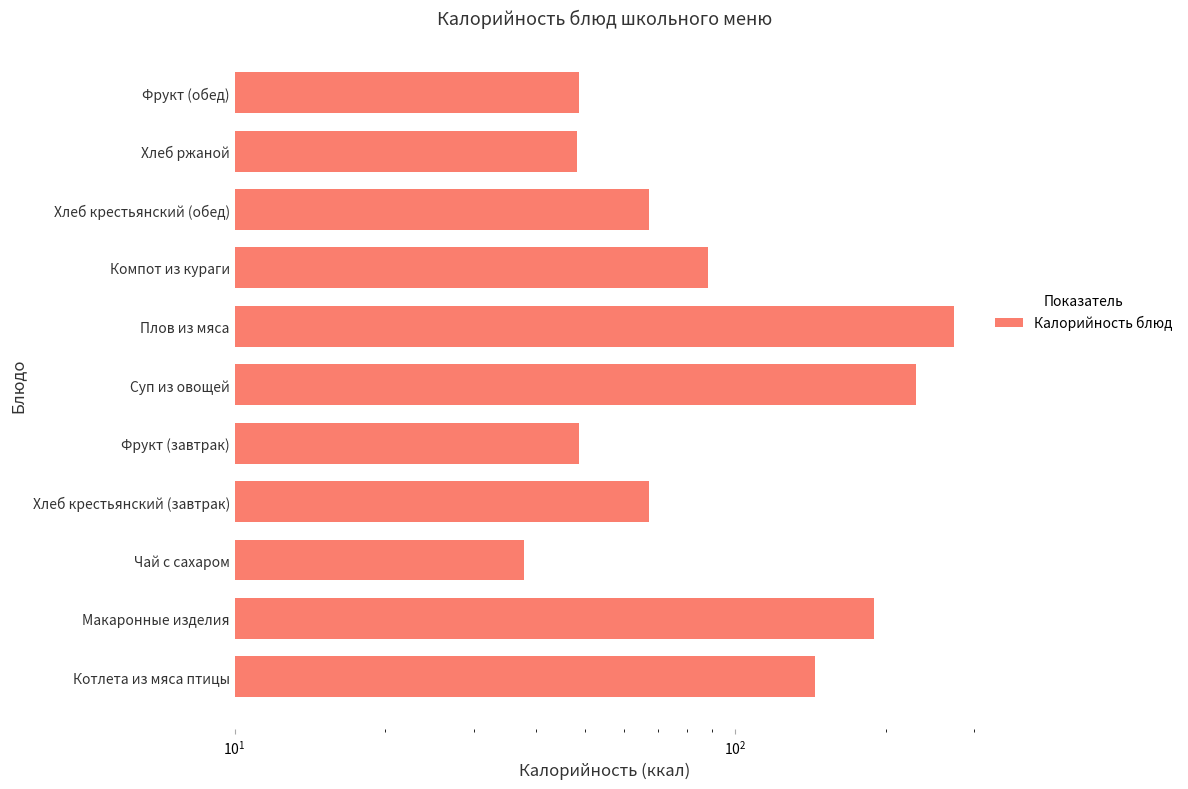

Does the chart contain any negative values?

No